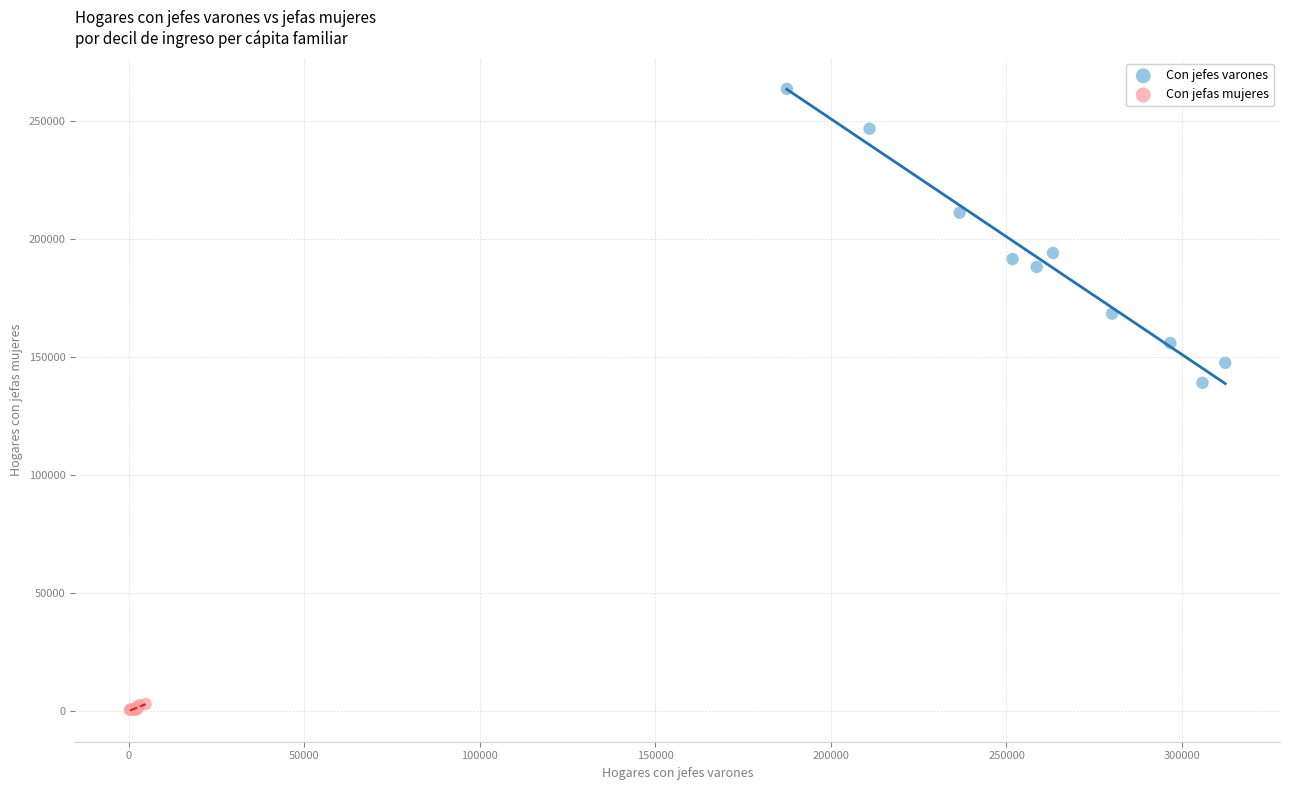

Which series has the widest spread of Y values?

Con jefes varones